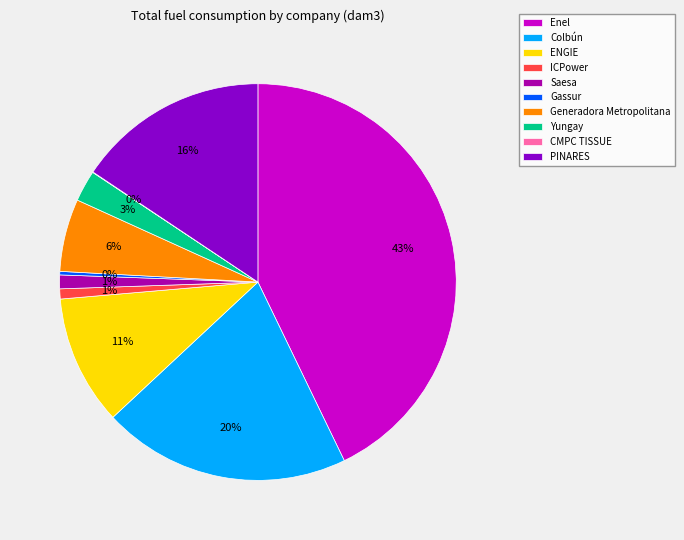

Between Generadora Metropolitana and Saesa, which is larger?

Generadora Metropolitana